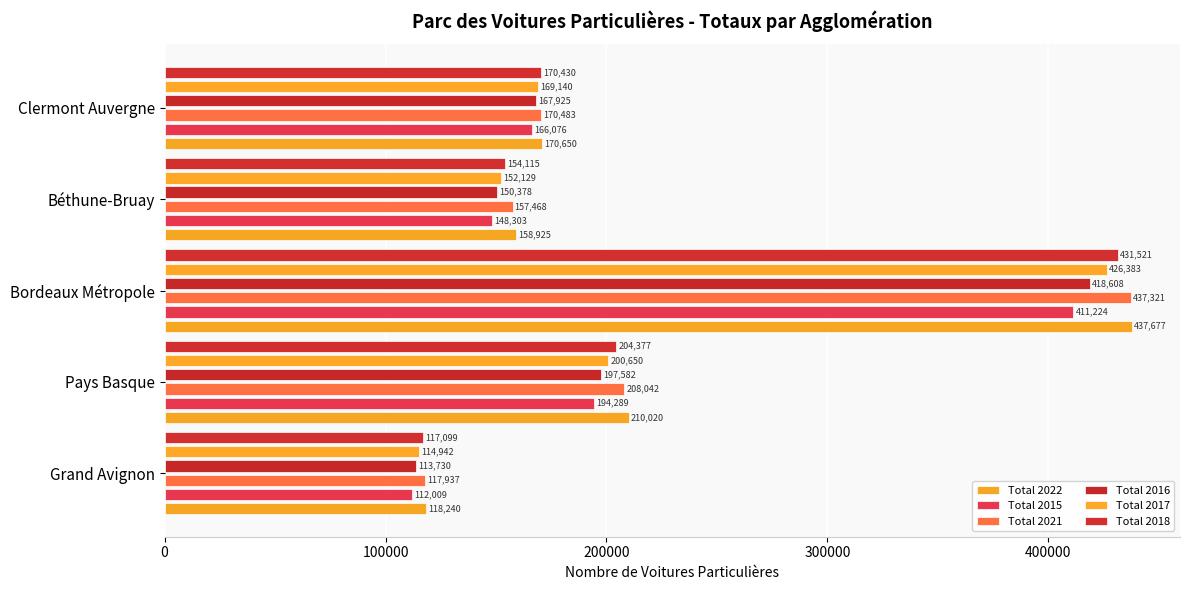

How many data points does each series have?

5